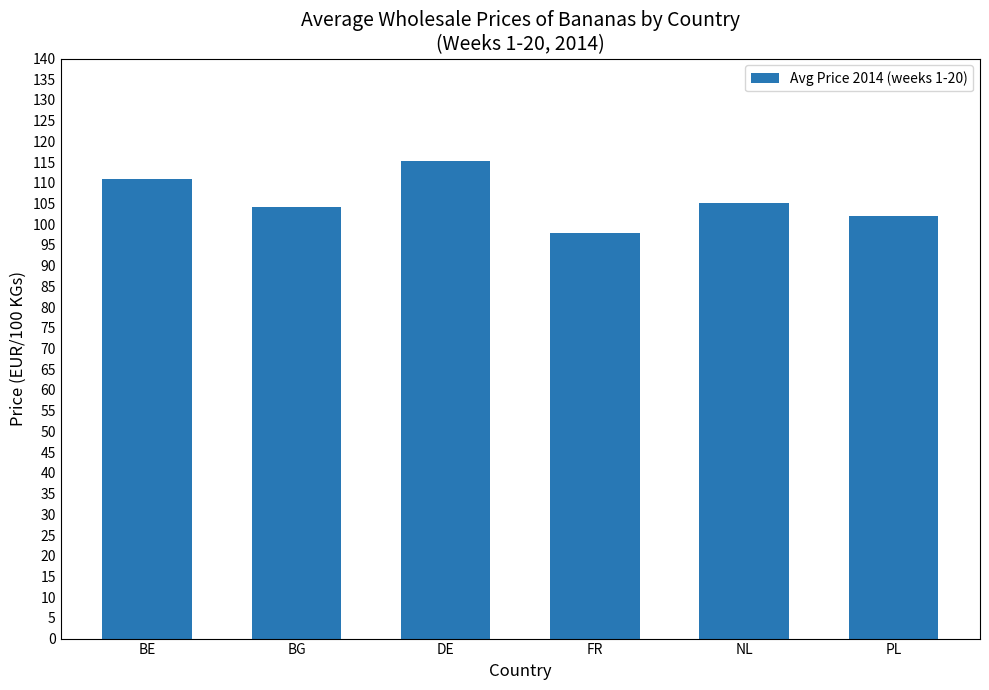

How many categories are shown in the chart?

6